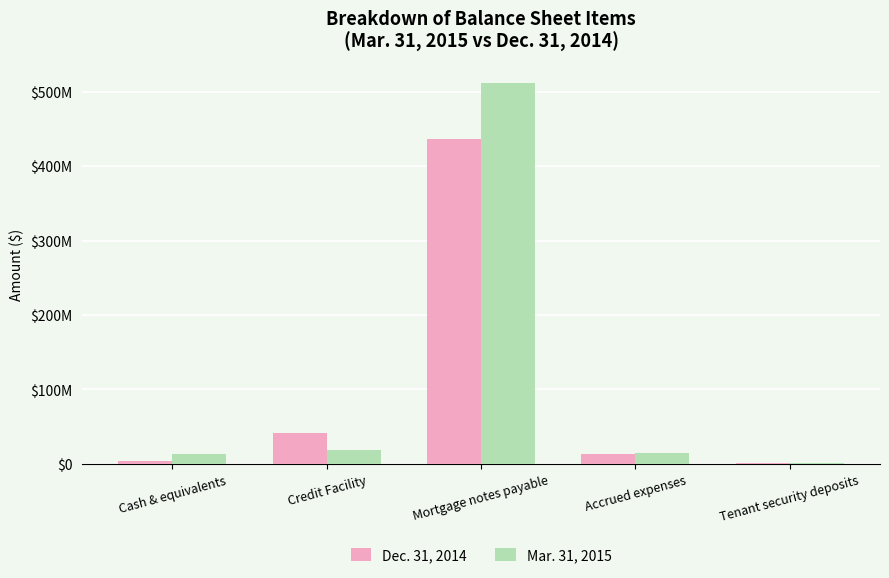

Where is Dec. 31, 2014 nearest to the value 219118579?

Credit Facility